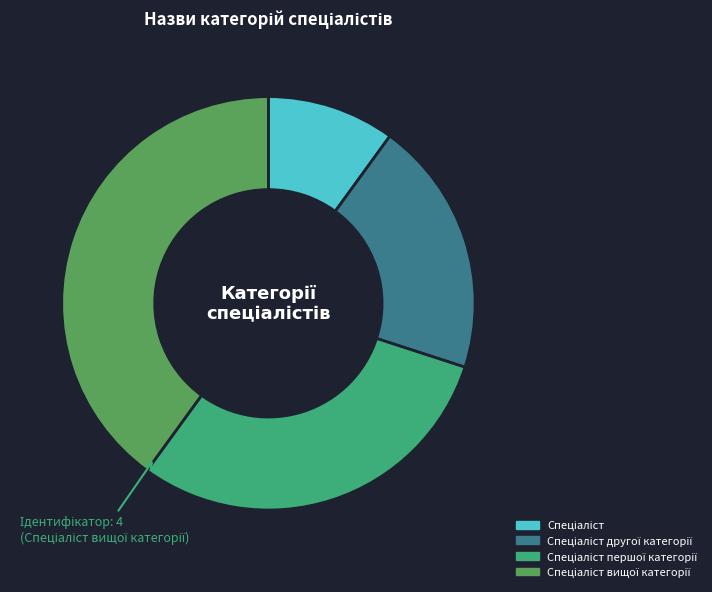

Does any single category account for the majority?

No